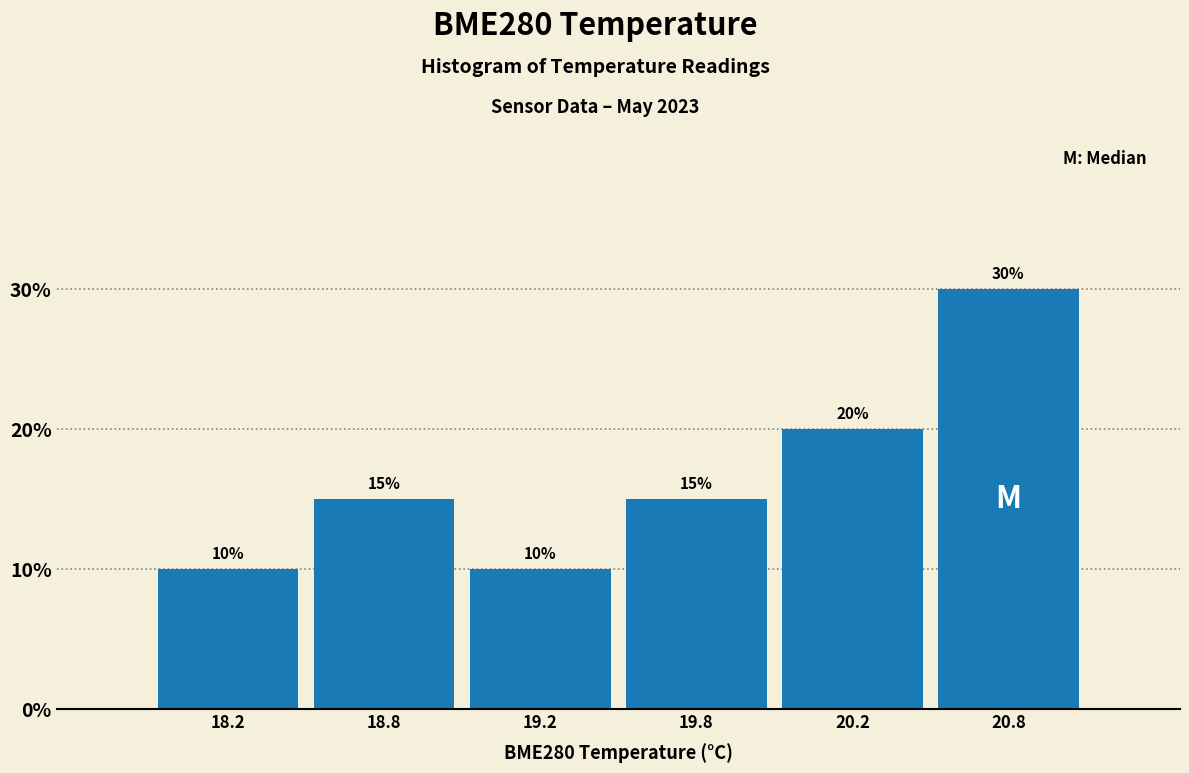

Reading left to right, what are all the values shown in this chart?

18.2=10	18.8=15	19.2=10	19.8=15	20.2=20	20.8=30